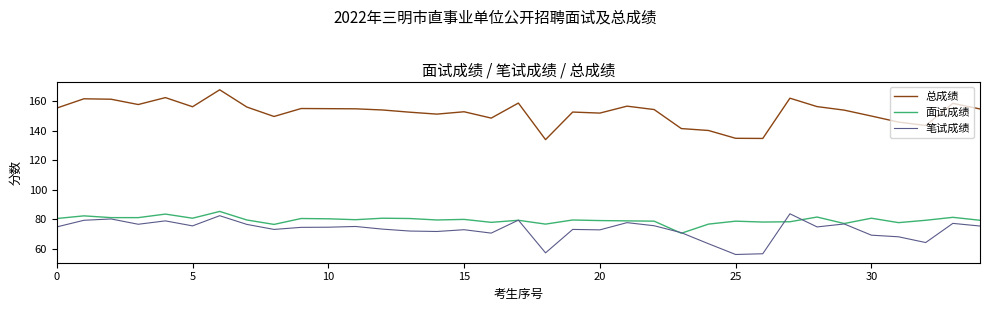

True or false: 面试成绩 and 总成绩 intersect in this chart.

False